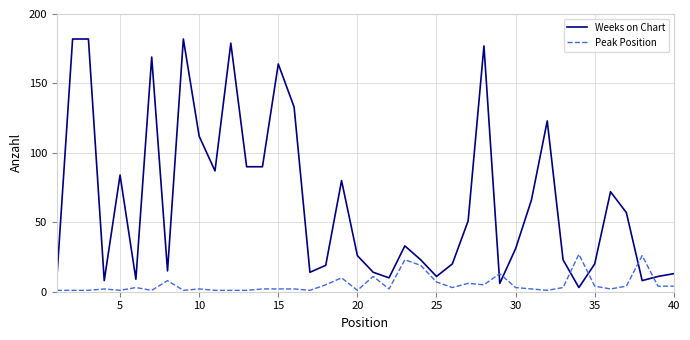

True or false: Weeks on Chart and Peak Position intersect in this chart.

True